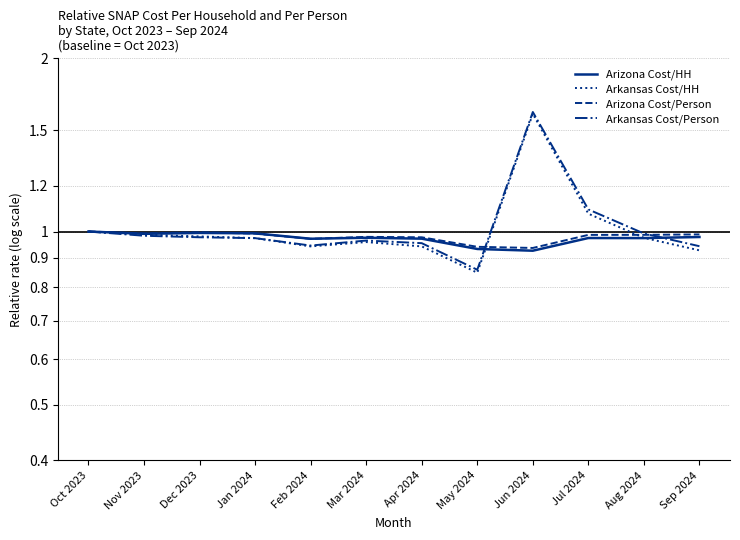

Reading right to left, what are all the values shown in this chart?

Arizona Cost/HH: Sep 2024=1.0	Aug 2024=1.0	Jul 2024=1.0	Jun 2024=0.9	May 2024=0.9	Apr 2024=1.0	Mar 2024=1.0	Feb 2024=1.0	Jan 2024=1.0	Dec 2023=1.0	Nov 2023=1.0	Oct 2023=1.0
Arkansas Cost/HH: Sep 2024=0.9	Aug 2024=1.0	Jul 2024=1.1	Jun 2024=1.6	May 2024=0.8	Apr 2024=0.9	Mar 2024=1.0	Feb 2024=0.9	Jan 2024=1.0	Dec 2023=1.0	Nov 2023=1.0	Oct 2023=1.0
Arizona Cost/Person: Sep 2024=1.0	Aug 2024=1.0	Jul 2024=1.0	Jun 2024=0.9	May 2024=0.9	Apr 2024=1.0	Mar 2024=1.0	Feb 2024=1.0	Jan 2024=1.0	Dec 2023=1.0	Nov 2023=1.0	Oct 2023=1.0
Arkansas Cost/Person: Sep 2024=0.9	Aug 2024=1.0	Jul 2024=1.1	Jun 2024=1.6	May 2024=0.9	Apr 2024=1.0	Mar 2024=1.0	Feb 2024=0.9	Jan 2024=1.0	Dec 2023=1.0	Nov 2023=1.0	Oct 2023=1.0